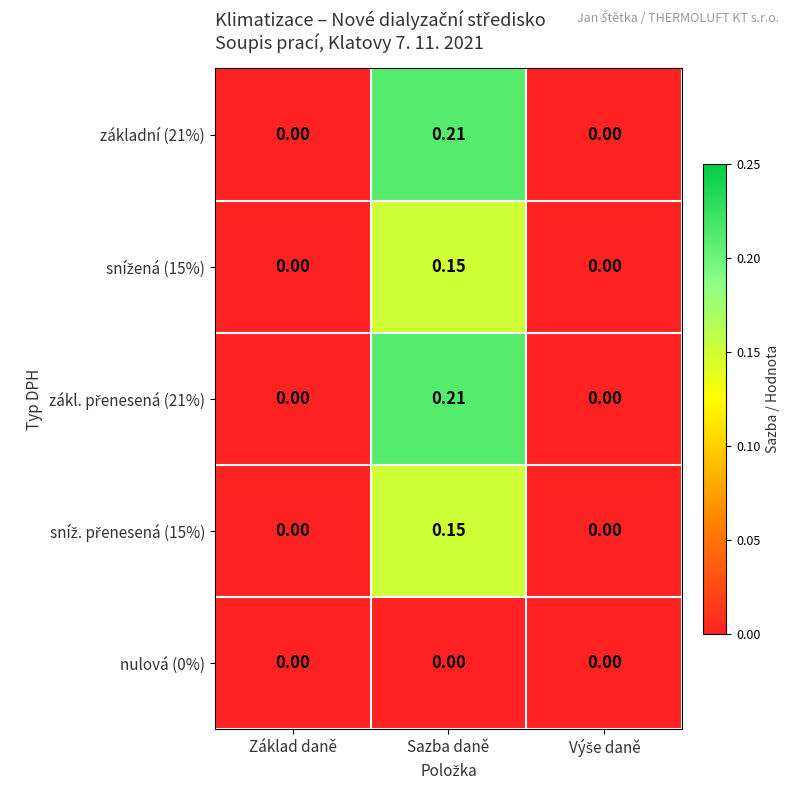

At which category is the sum across all series the highest?

Sazba daně